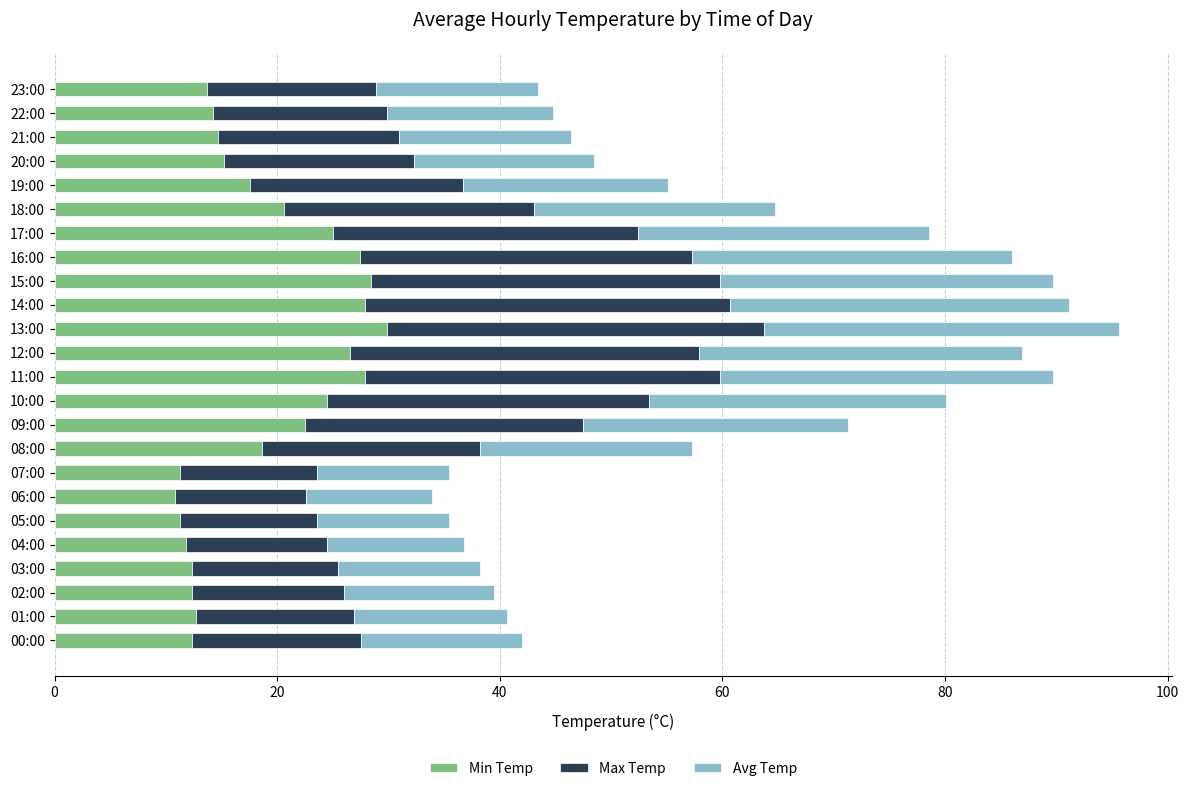

What is the maximum value for Min Temp?

29.9